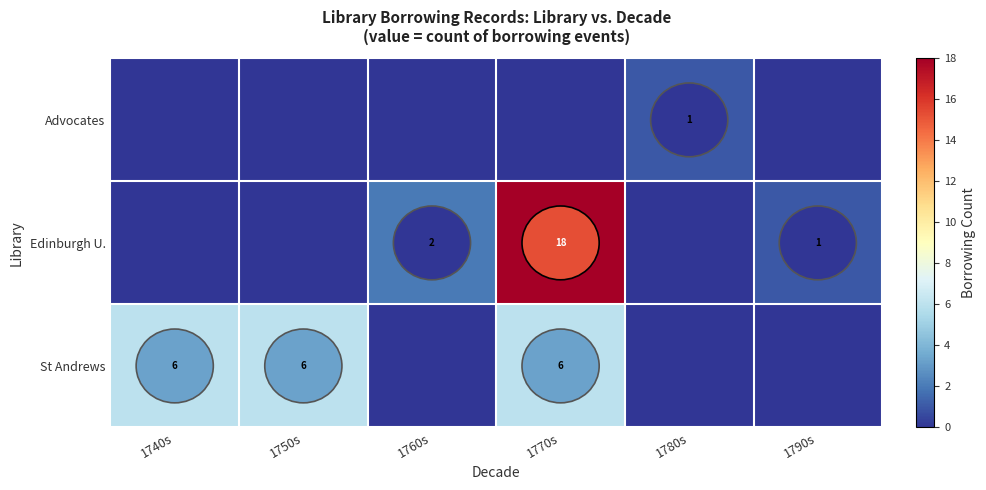

At how many categories does at least one series exceed 13?

1